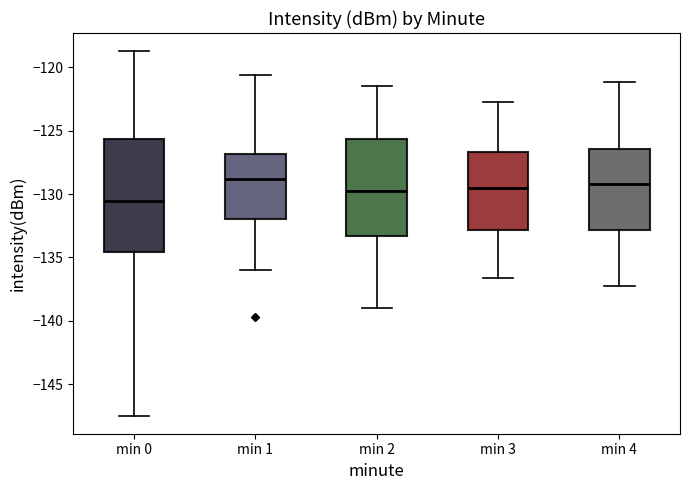

Which box is the tallest, from its lower edge to its upper edge?

min 0